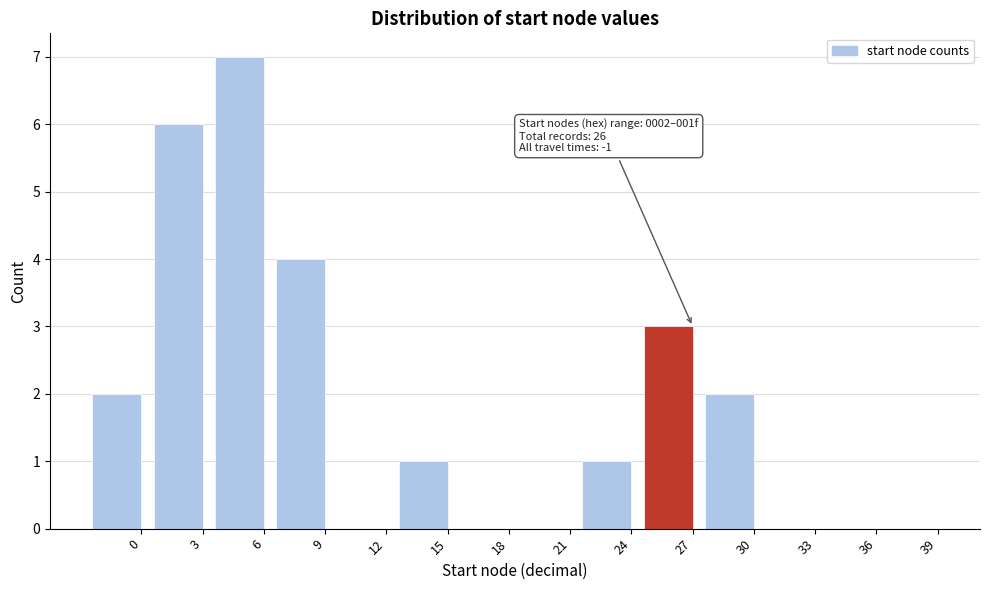

Reading right to left, transcribe all the data shown in this chart.

39=0	36=0	33=0	30=2	27=3	24=1	21=0	18=0	15=1	12=0	9=4	6=7	3=6	0=2